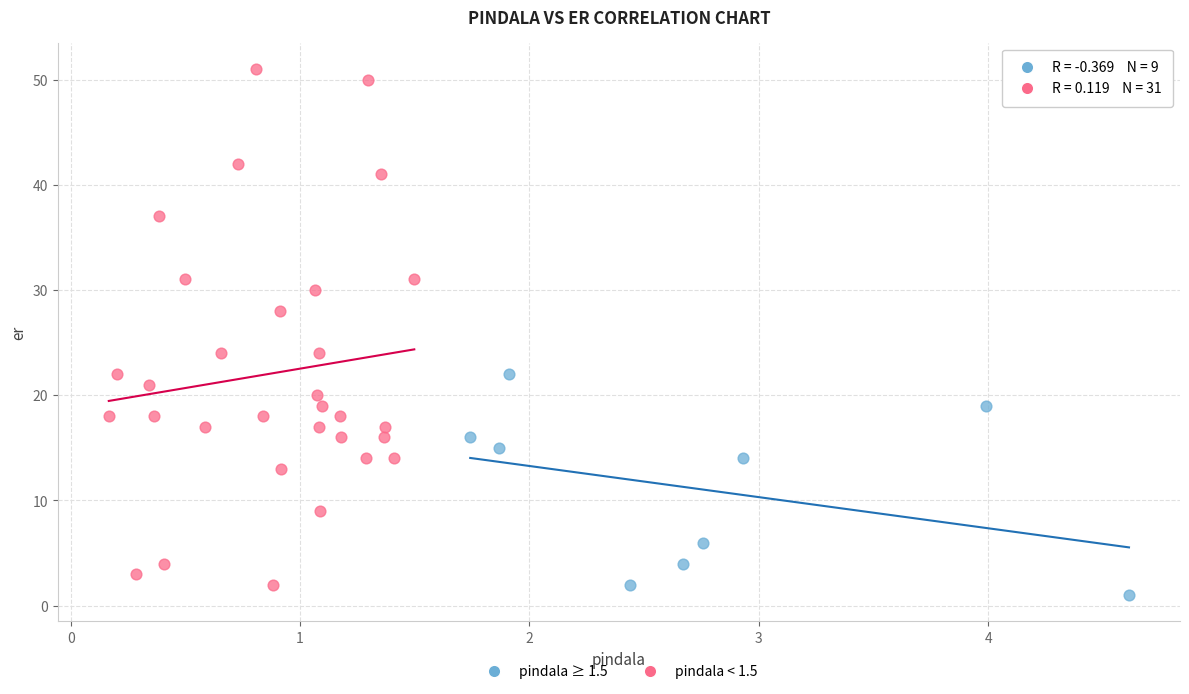

Which series has the widest spread of Y values?

pindala < 1.5